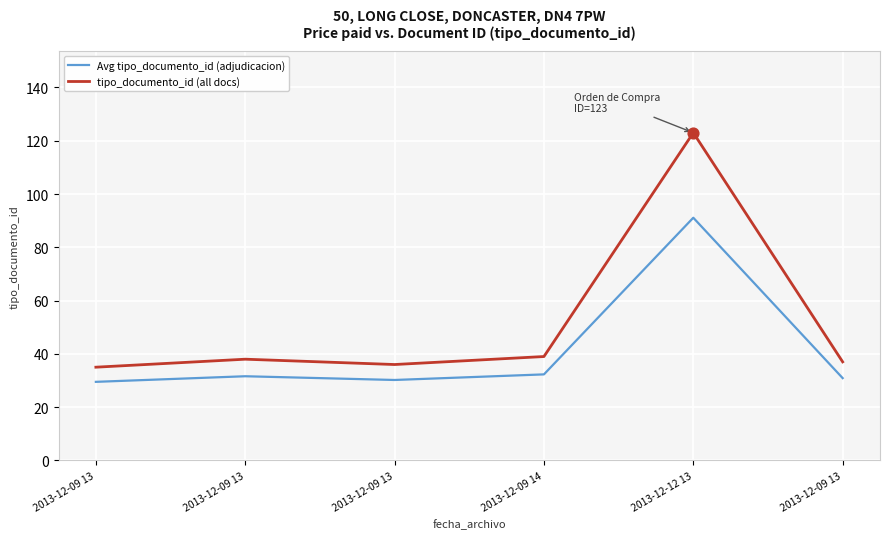

What are all the series names shown in the legend?

Avg tipo_documento_id (adjudicacion), tipo_documento_id (all docs)